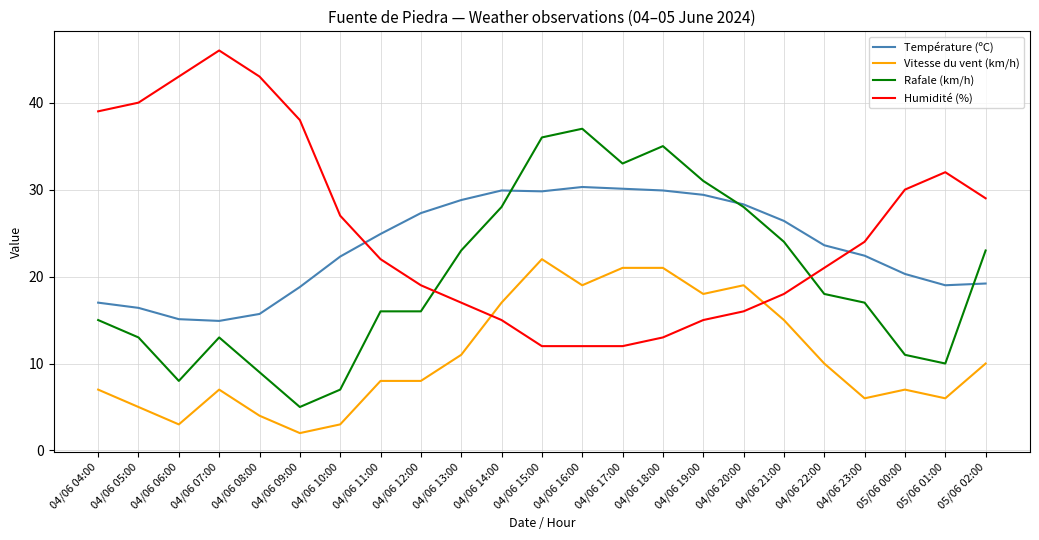

What is the total value across all series at 04/06 22:00?

72.6